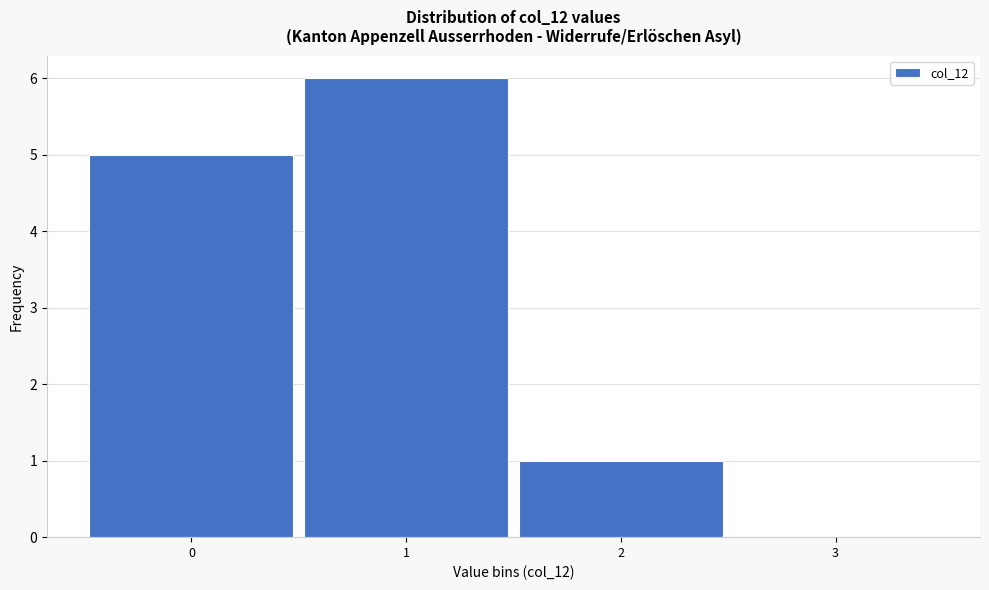

Reading left to right, list every bar in this chart as the range it spans on the x-axis followed by its height. The values are not printed on the chart, so give them approximately, as read against the axis.

-0.5 to 0.5: 5
0.5 to 1.5: 6
1.5 to 2.5: 1
2.5 to 3.5: 0